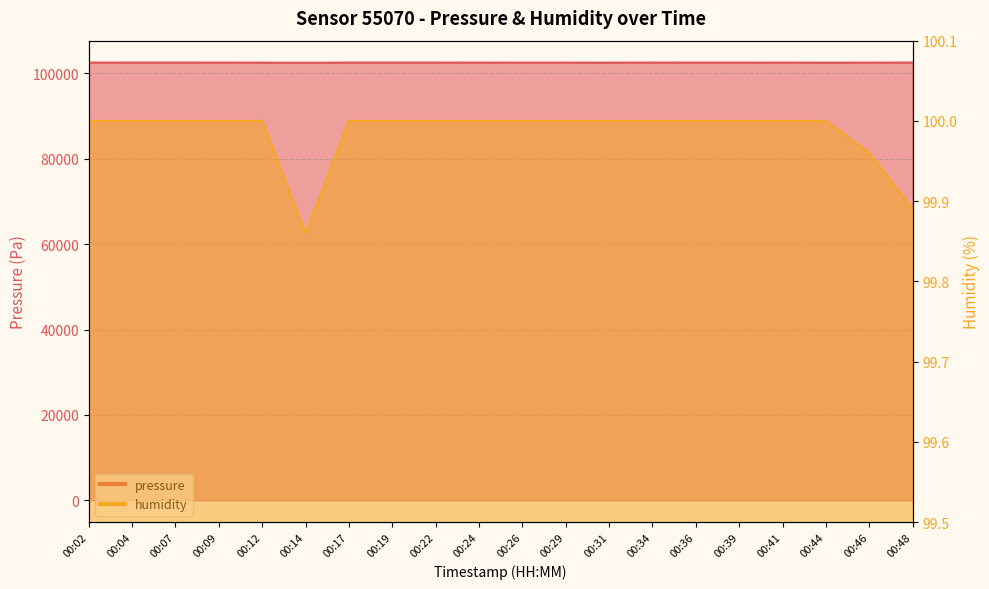

What is the difference between the second highest and minimum values in the humidity series?

0.1